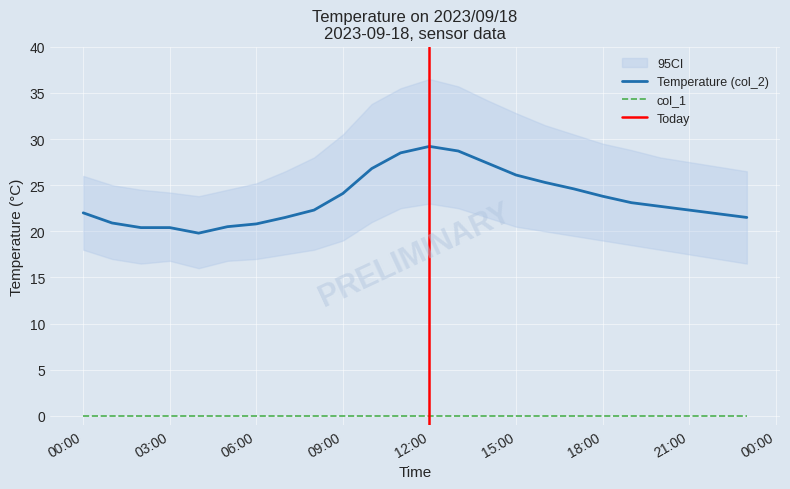

What is the change in value from 2023/09/18 02:00:00 to 2023/09/18 10:00:00?

+6.4